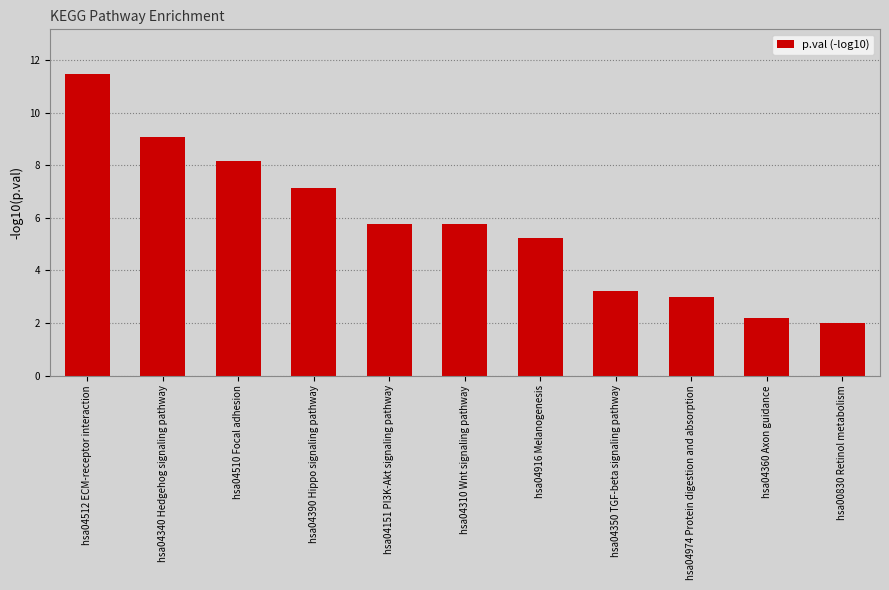

Reading left to right, transcribe all the data shown in this chart.

hsa04512 ECM-receptor interaction=11.5	hsa04340 Hedgehog signaling pathway=9.1	hsa04510 Focal adhesion=8.2	hsa04390 Hippo signaling pathway=7.1	hsa04151 PI3K-Akt signaling pathway=5.8	hsa04310 Wnt signaling pathway=5.8	hsa04916 Melanogenesis=5.2	hsa04350 TGF-beta signaling pathway=3.2	hsa04974 Protein digestion and absorption=3.0	hsa04360 Axon guidance=2.2	hsa00830 Retinol metabolism=2.0